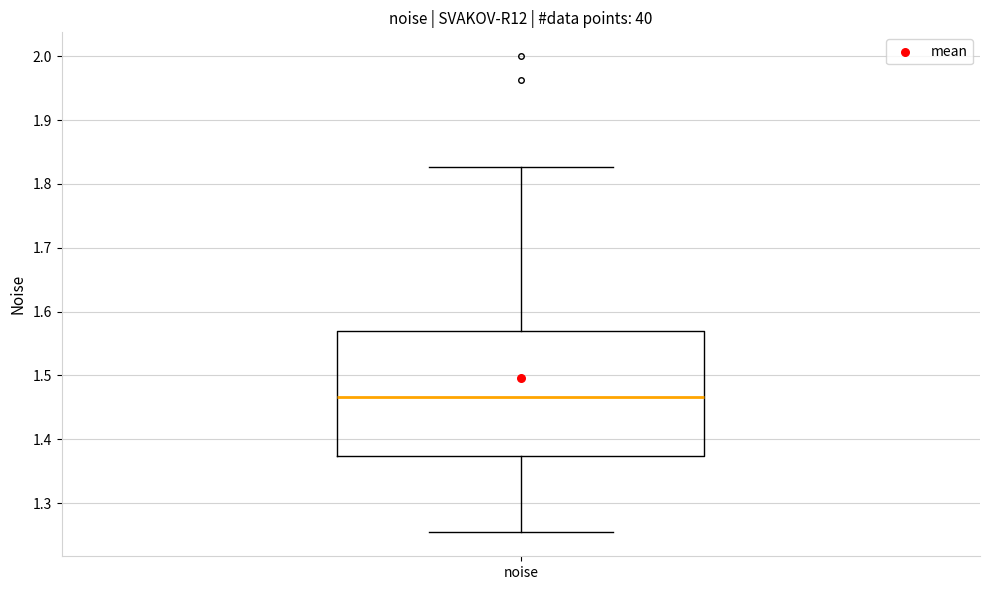

Transcribe this box plot: give where the median line is, the range the box spans, and where the two whiskers end, as read against the y-axis. The values are not printed on the chart, so give them approximately, as read against the axis.

median 1.47, box 1.37 to 1.57, whiskers 1.25 to 1.83